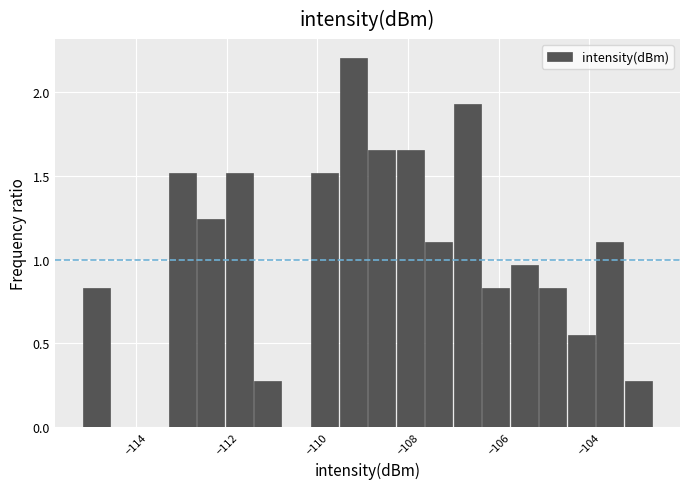

Read against the x-axis, roughly where is the centre of the tallest bar?

-109.2